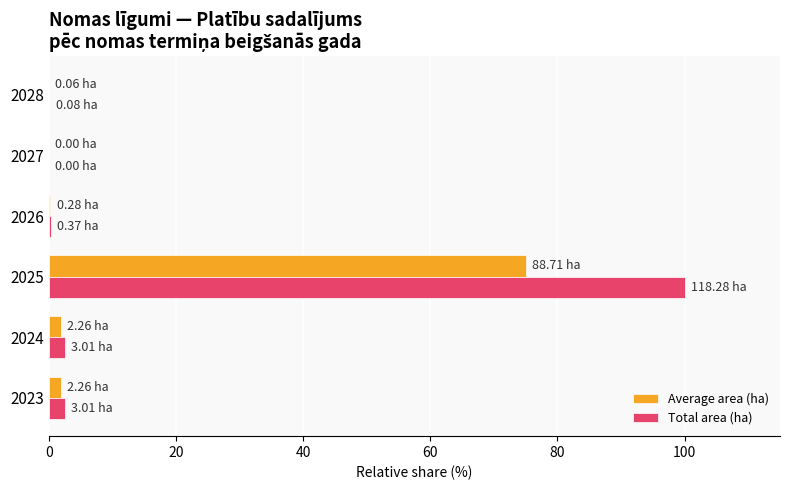

At which category is the sum across all series the highest?

2025